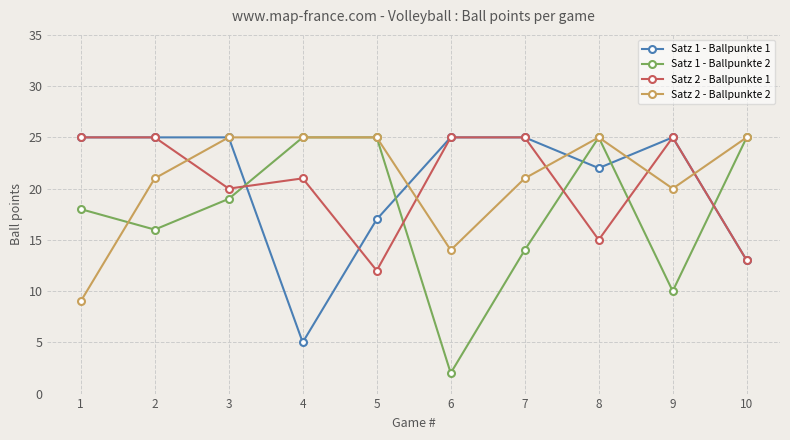

Is the value of Satz 1 - Ballpunkte 1 at 3 greater than the value of Satz 2 - Ballpunkte 1 at 5?

Yes